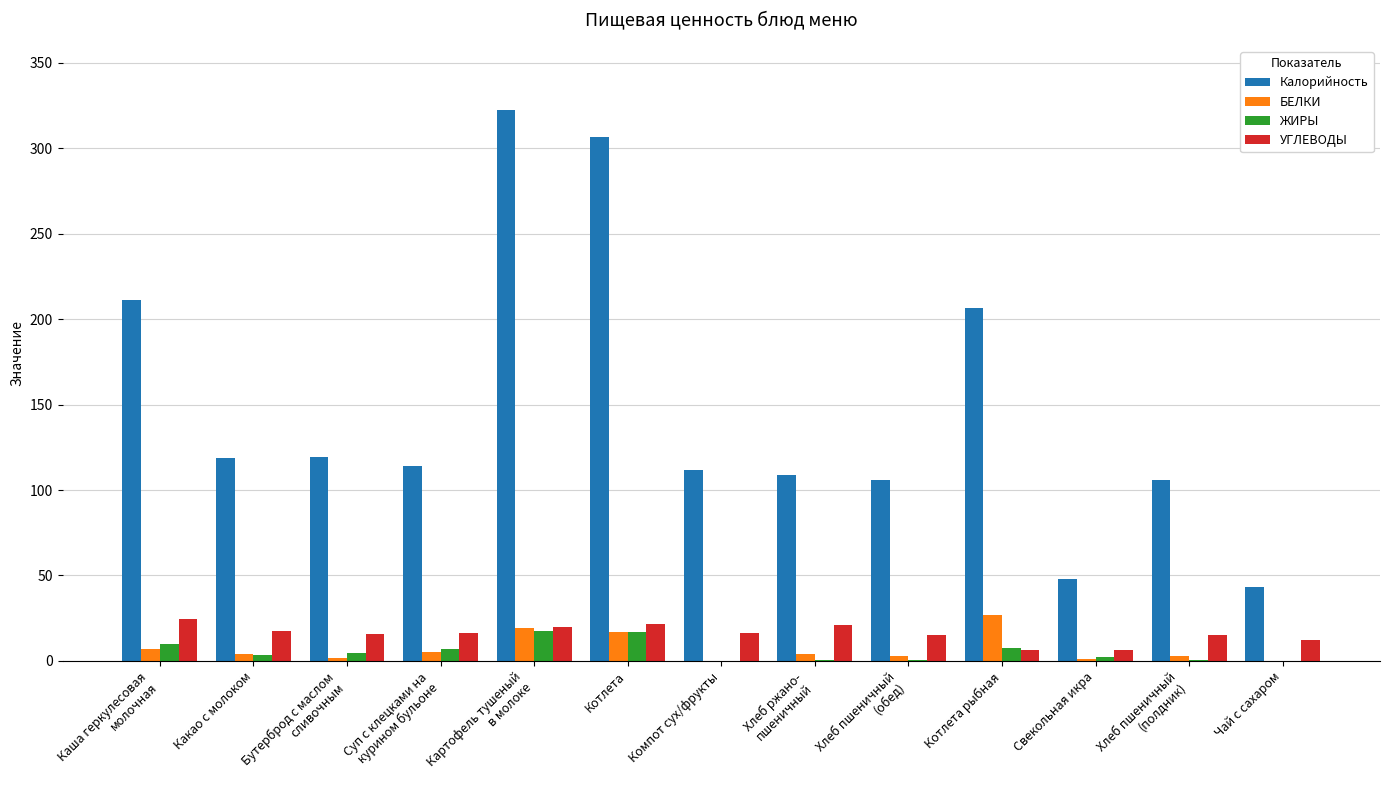

What is the sum of the УГЛЕВОДЫ values at Каша геркулесовая
молочная and Суп с клецками на
курином бульоне?

41.0